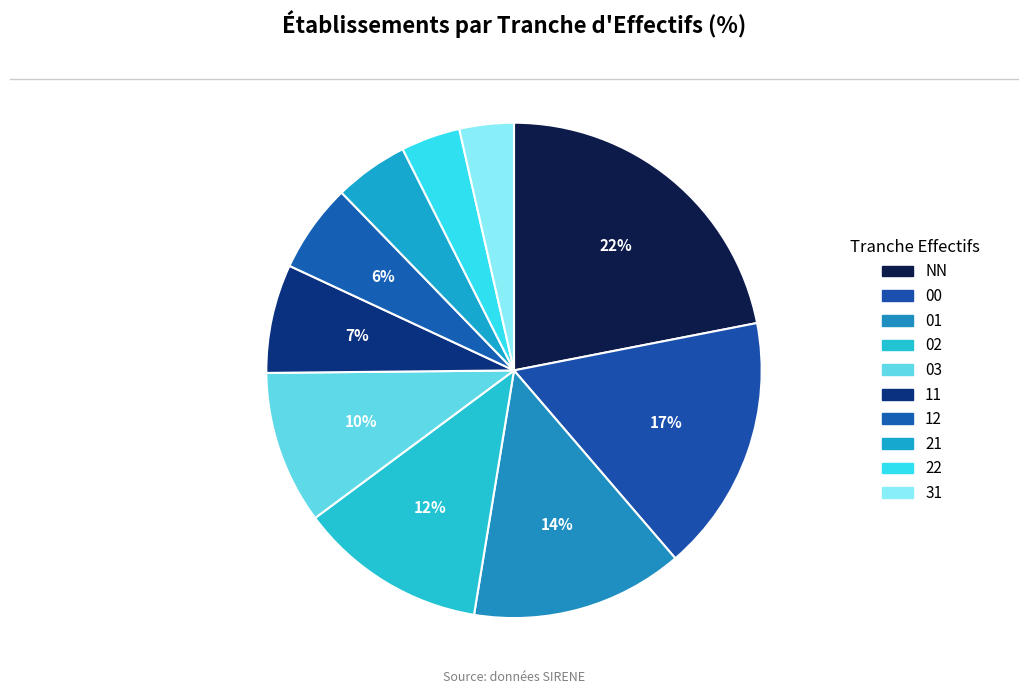

How many segments does this pie chart have?

10